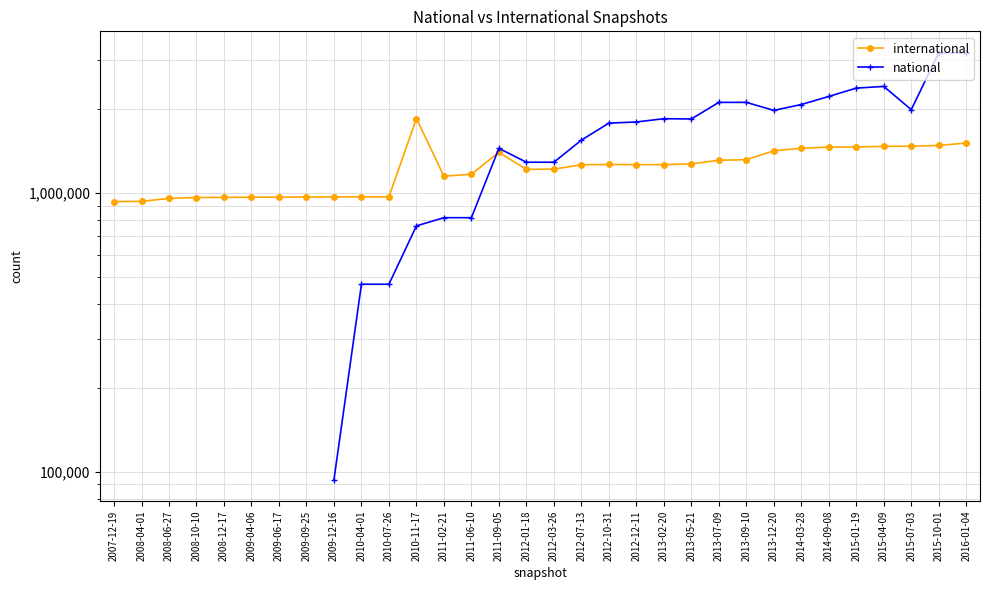

Which label corresponds to the smallest value in the chart?

2009-12-16